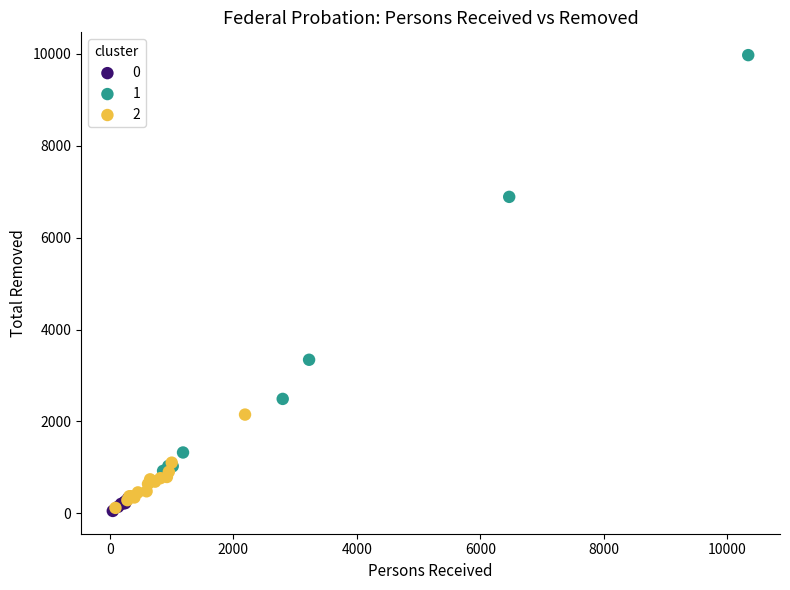

Which series reaches the maximum Y coordinate?

1